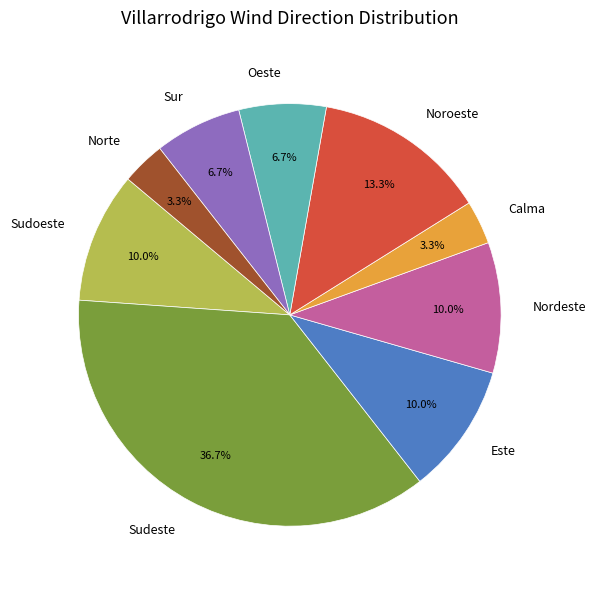

To the nearest percent, what is the difference between the largest and smallest slice percentages?

33%